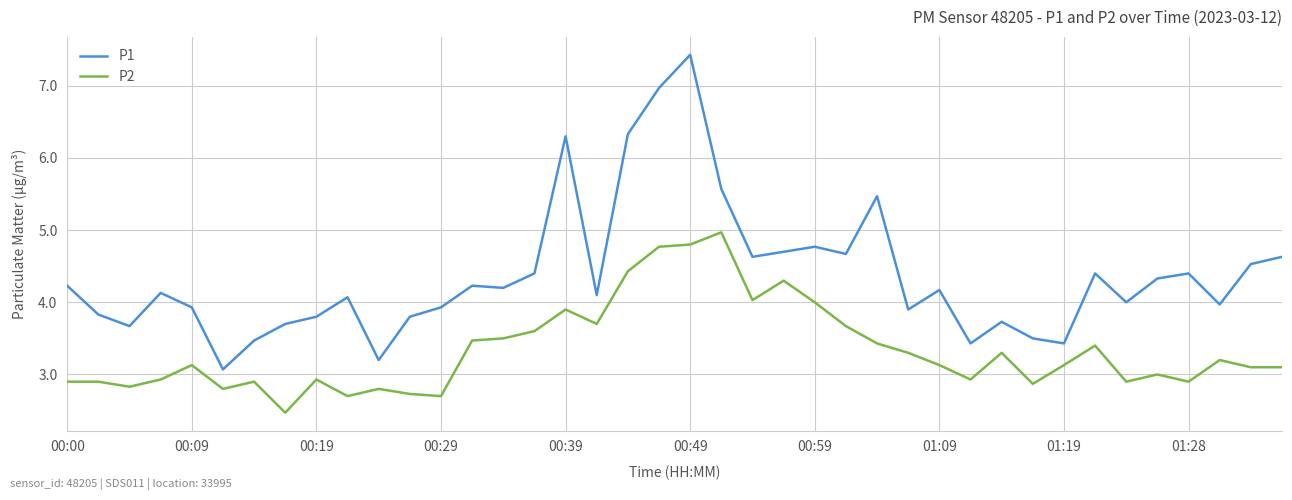

What is the minimum value for P2?

2.5